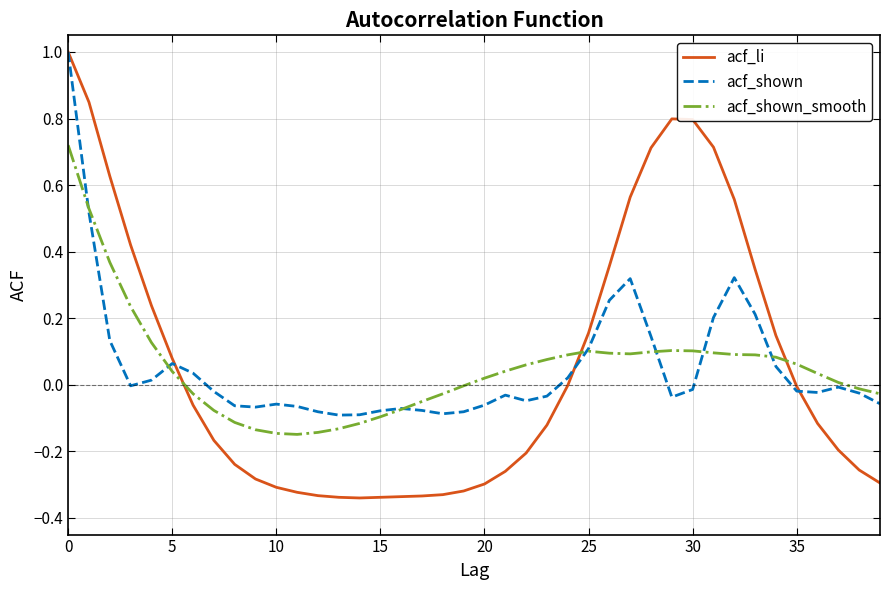

In acf_shown, how many points are lower than both neighbors (excluding endpoints)?

7